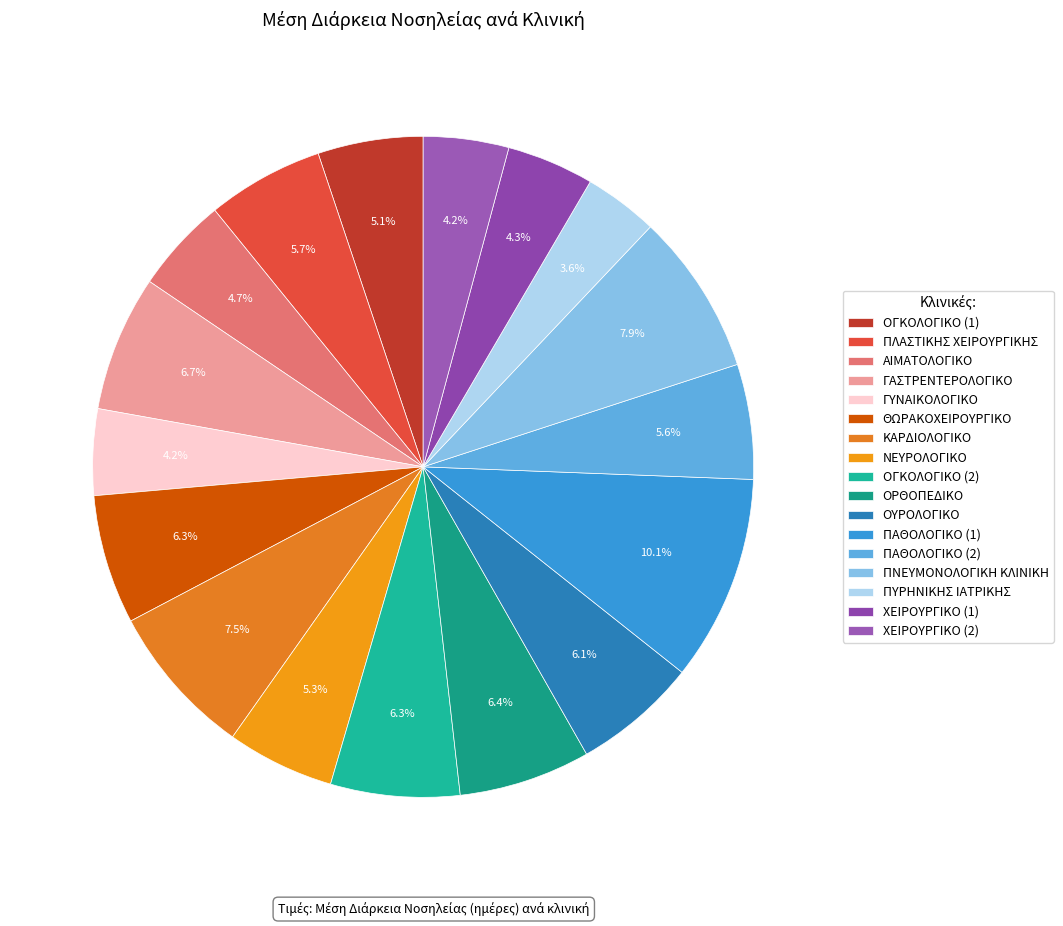

How many slices are in this pie chart?

17